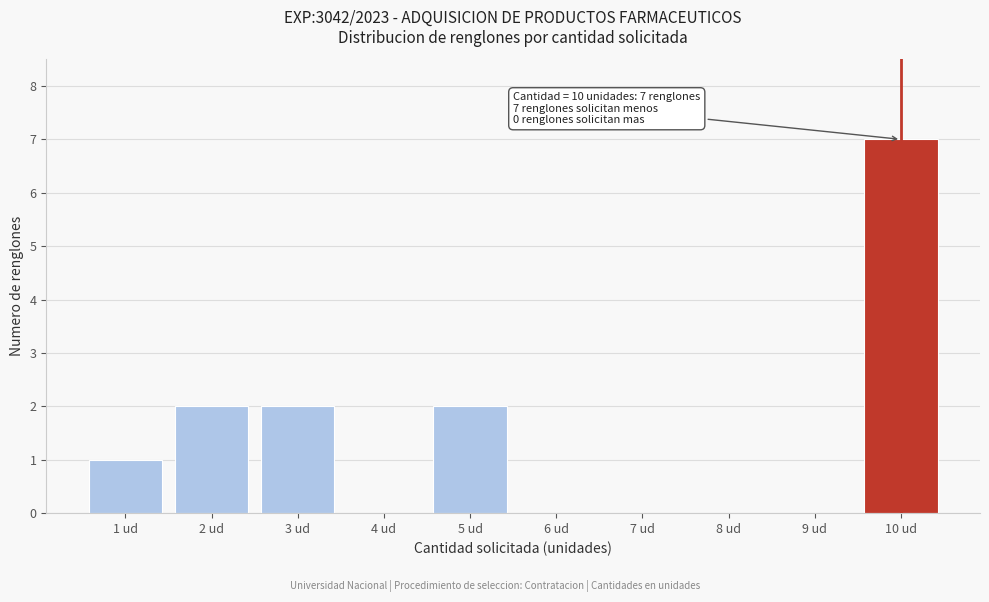

Reading left to right, transcribe all the data shown in this chart.

1 ud=1	2 ud=2	3 ud=2	4 ud=0	5 ud=2	6 ud=0	7 ud=0	8 ud=0	9 ud=0	10 ud=7